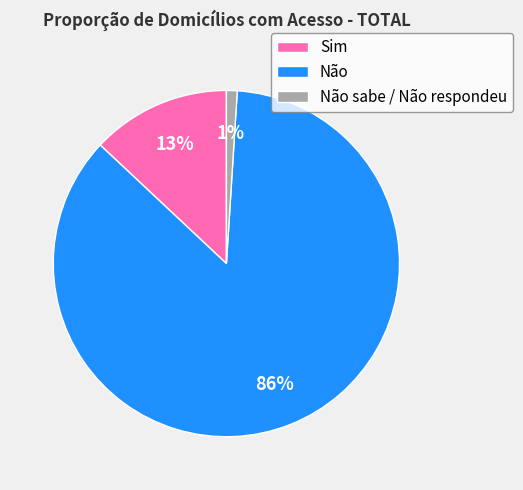

To the nearest percent, what portion does Não sabe / Não respondeu represent?

1%